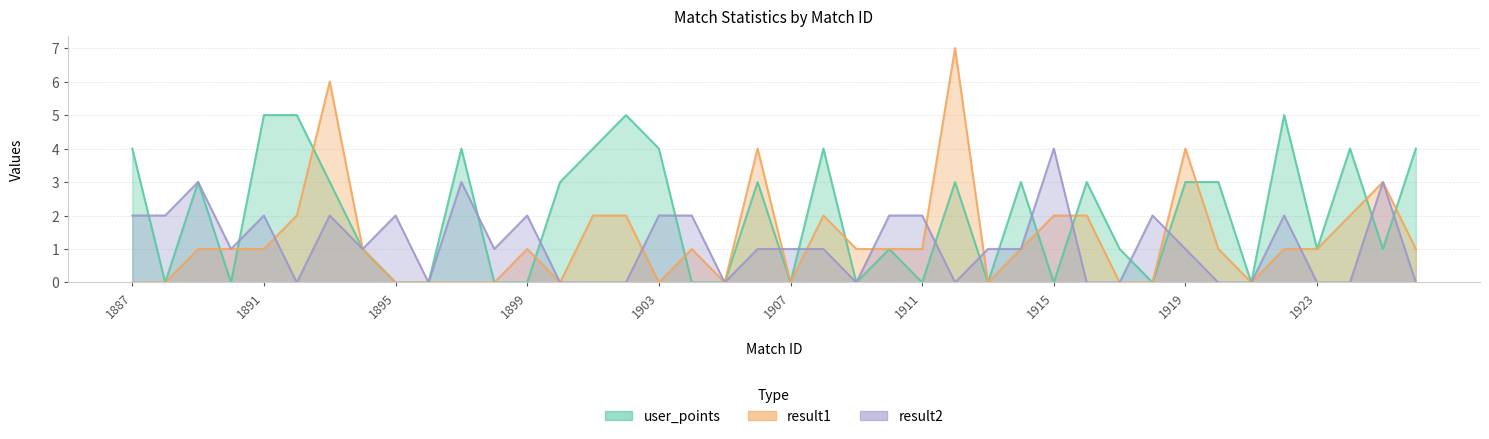

What is the difference between the highest and lowest values at 1925?

2